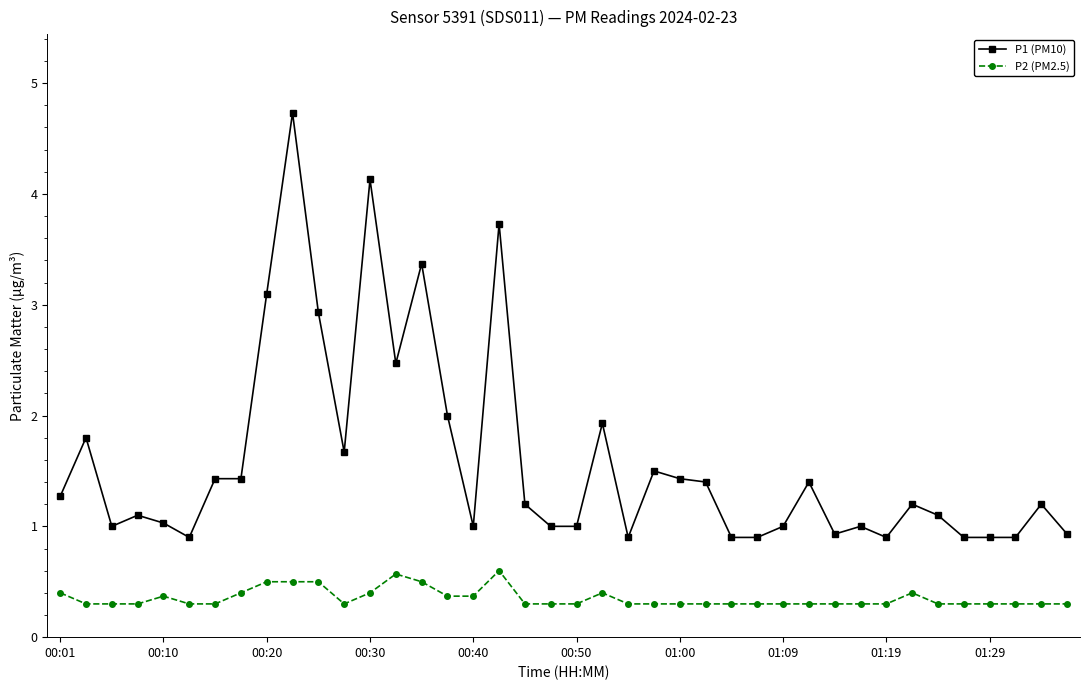

What is the difference between the maximum and second lowest values in the P2 (PM2.5) series?

0.3